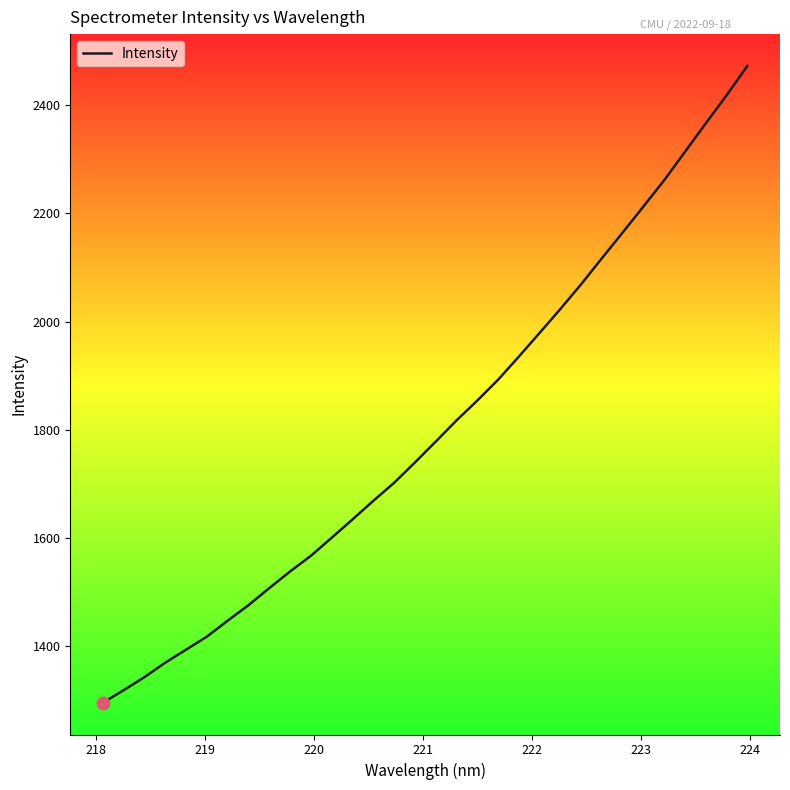

What is the difference between the maximum and minimum values?

1175.9